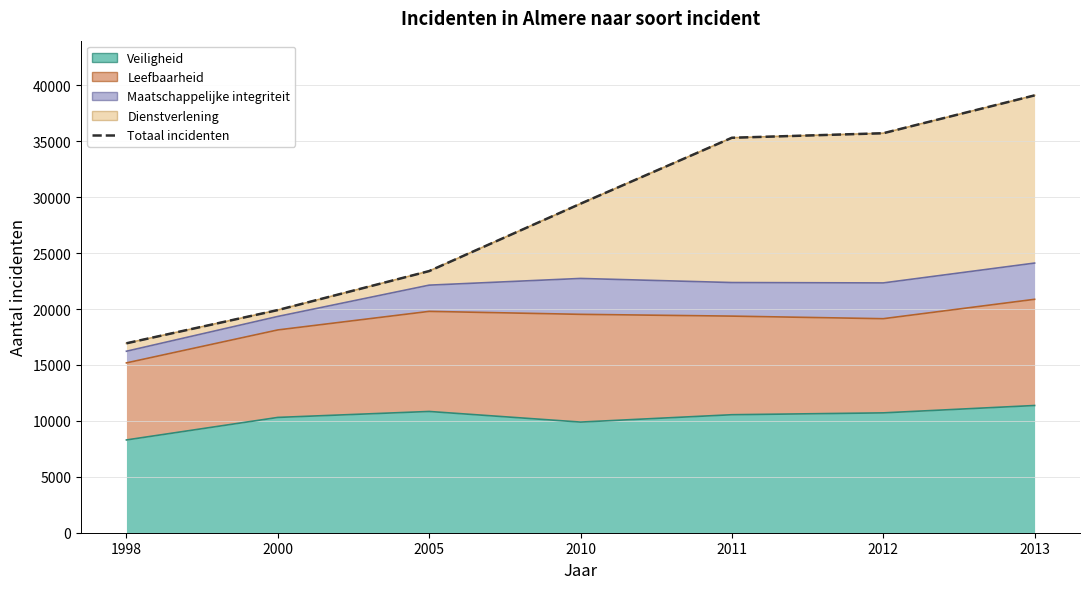

What is the minimum value shown in the chart?

16938